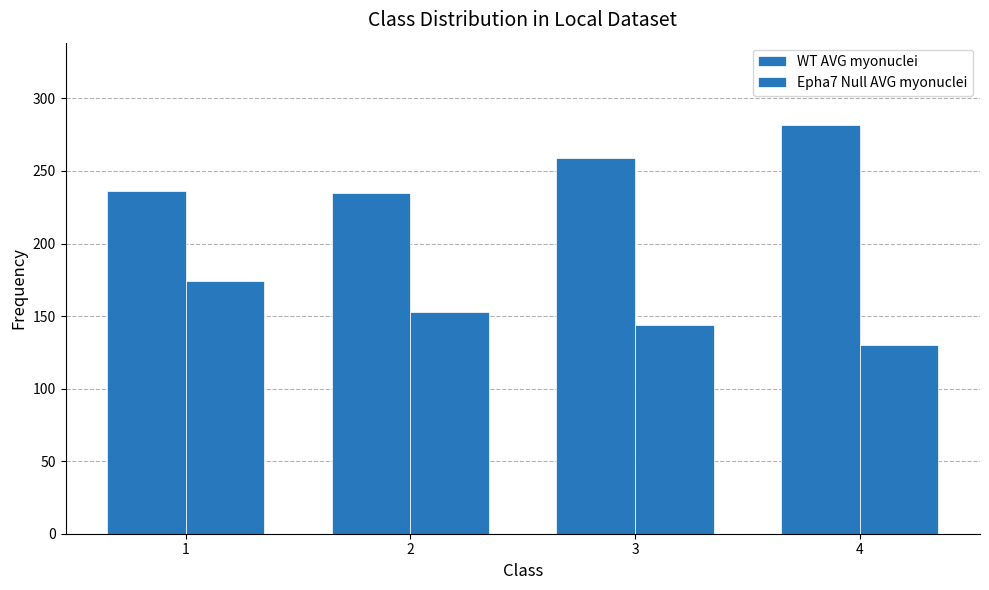

How many Epha7 Null AVG myonuclei values are between 144 and 174?

3